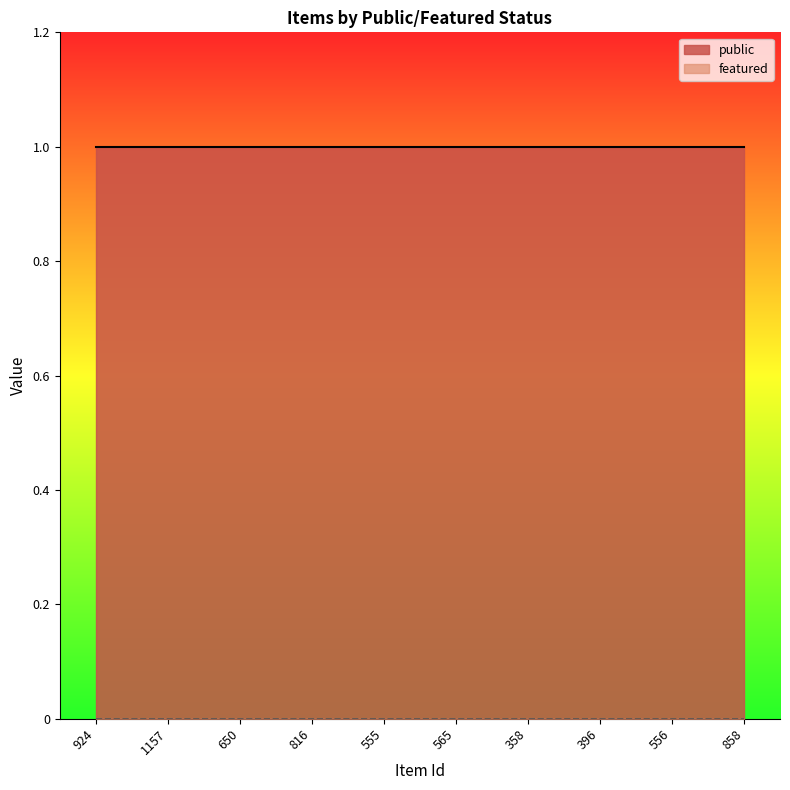

What is the total value across all series at 816?

1